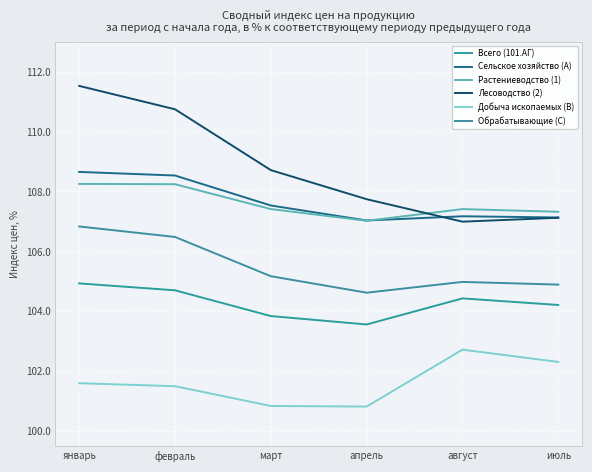

At which label does Лесоводство (2) first exceed 108?

январь